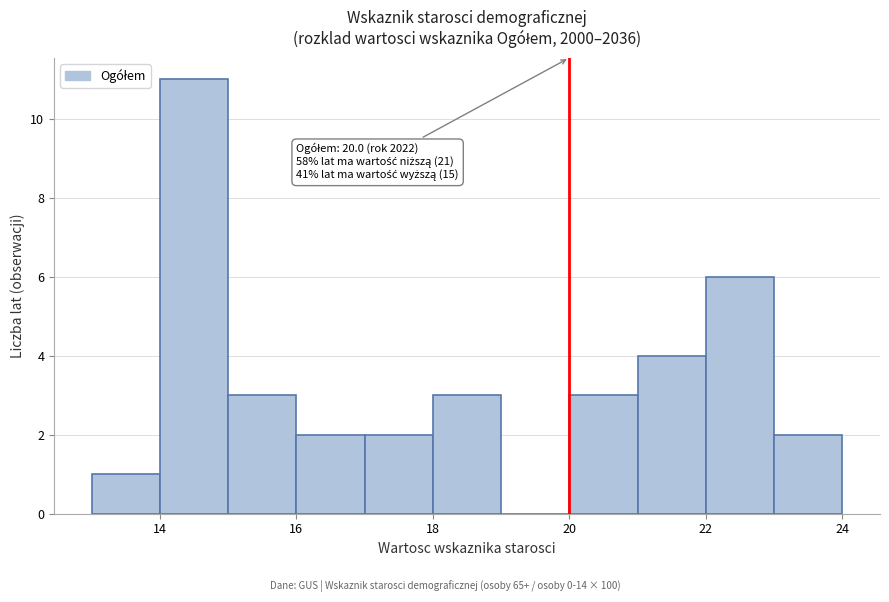

Which range on the x-axis has the tallest bar?

14 to 15